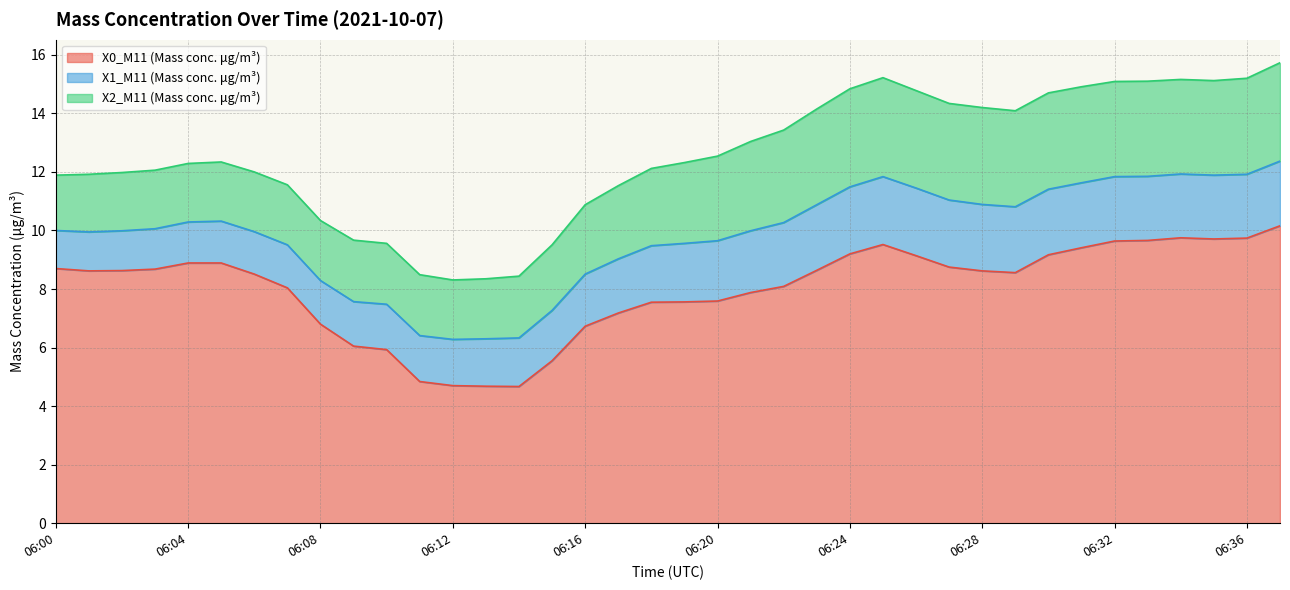

What is the difference between the X2_M11 (Mass conc. μg/m³) values at 06:20 and 06:02?

0.9